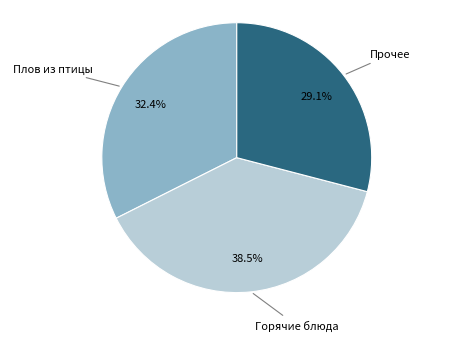

Count the number of slices in the pie.

3